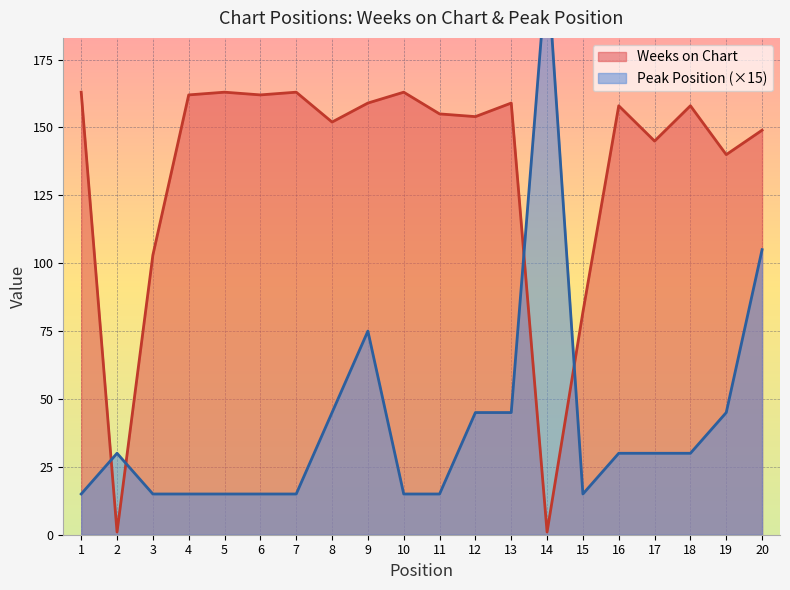

How many lines are shown in the chart?

2